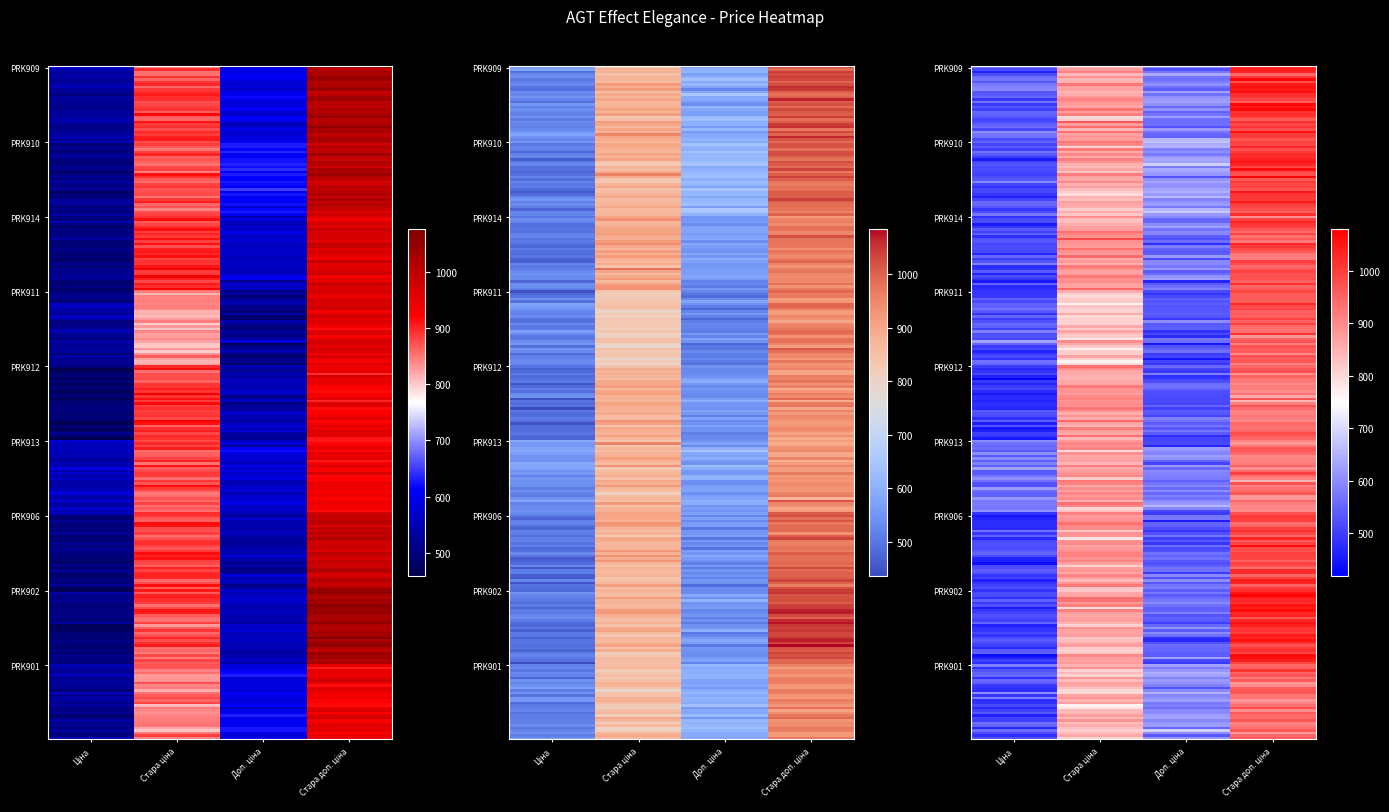

The PRK901 series shows 950.7 at Стара доп. ціна. True or false?

True